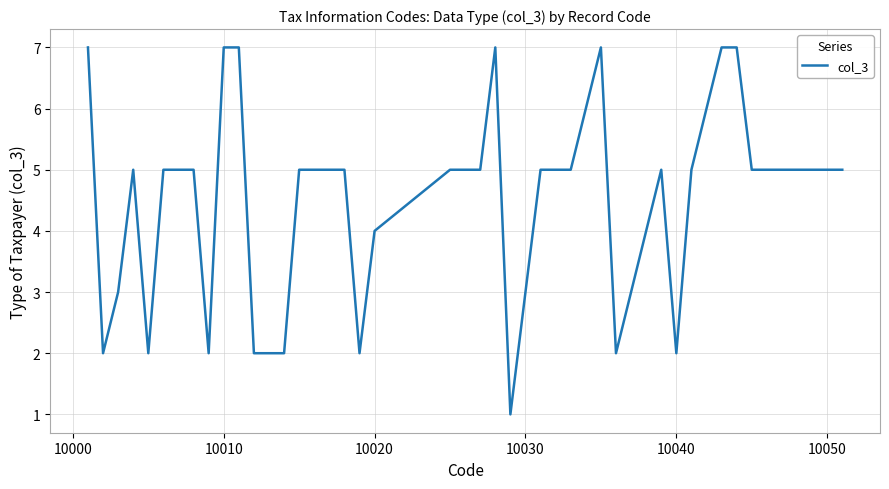

What is the difference between the maximum and minimum values?

6